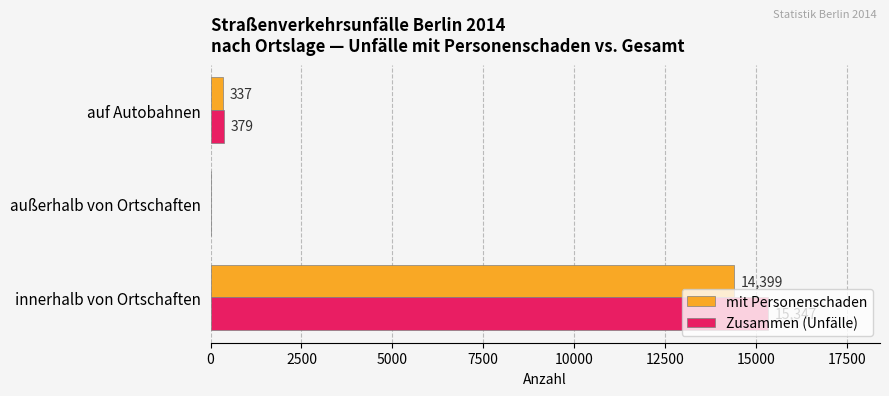

What is the maximum value shown in the chart?

15347